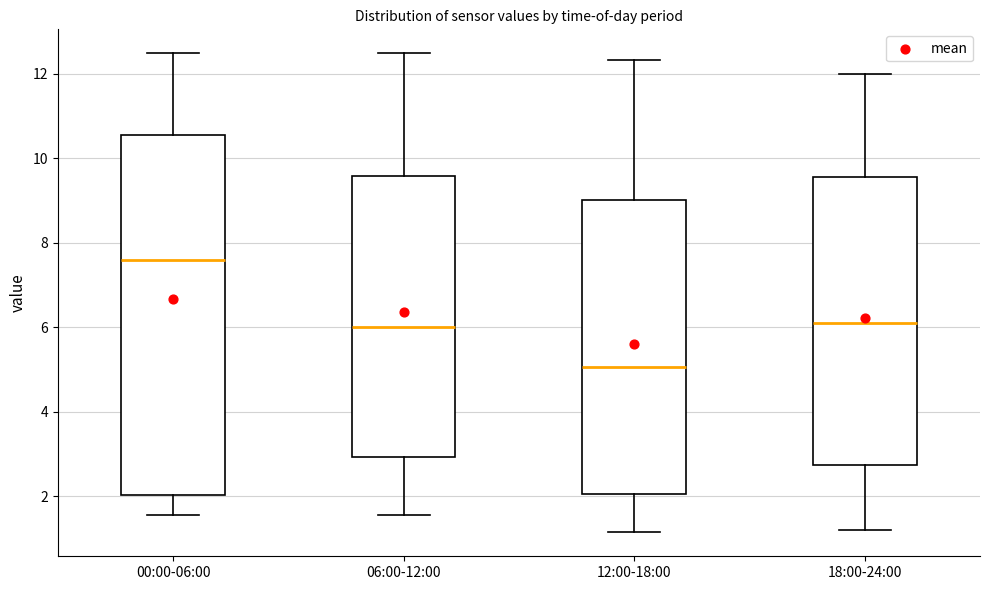

Reading left to right, read every box against the y-axis: the position of its median line, the range the box covers, and the ends of its whiskers. The values are not printed on the chart, so give them approximately, as read against the axis.

00:00-06:00: median 7.6, box 2.0 to 10.6, whiskers 1.6 to 12.4
06:00-12:00: median 6.0, box 3.0 to 9.6, whiskers 1.6 to 12.4
12:00-18:00: median 5.0, box 2.0 to 9.0, whiskers 1.2 to 12.4
18:00-24:00: median 6.2, box 2.8 to 9.6, whiskers 1.2 to 12.0